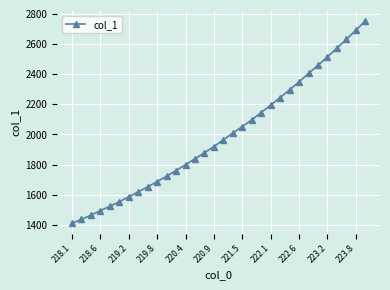

What is the minimum value shown in the chart?

1409.3